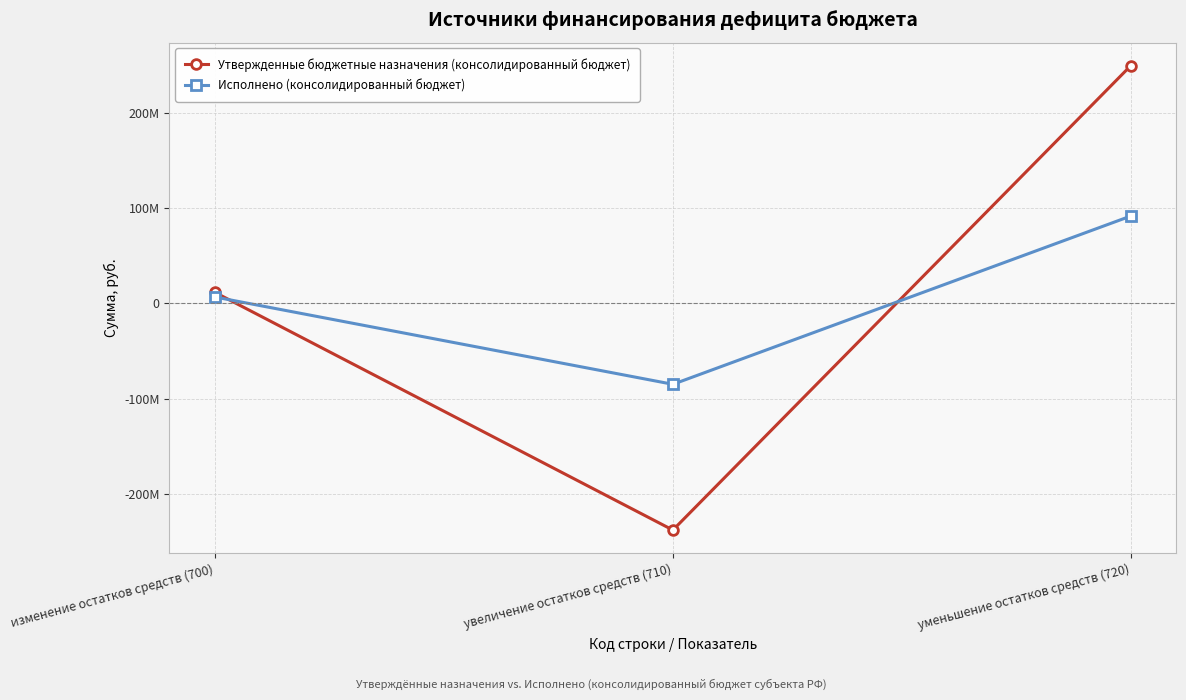

At how many categories does at least one series exceed 121402772?

1